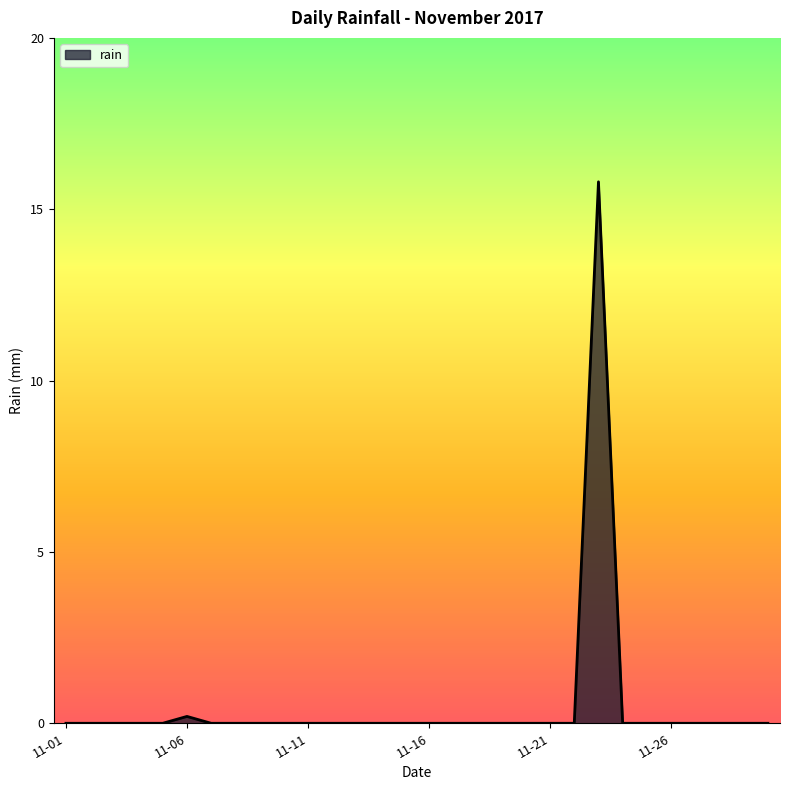

What is the maximum value shown in the chart?

15.8